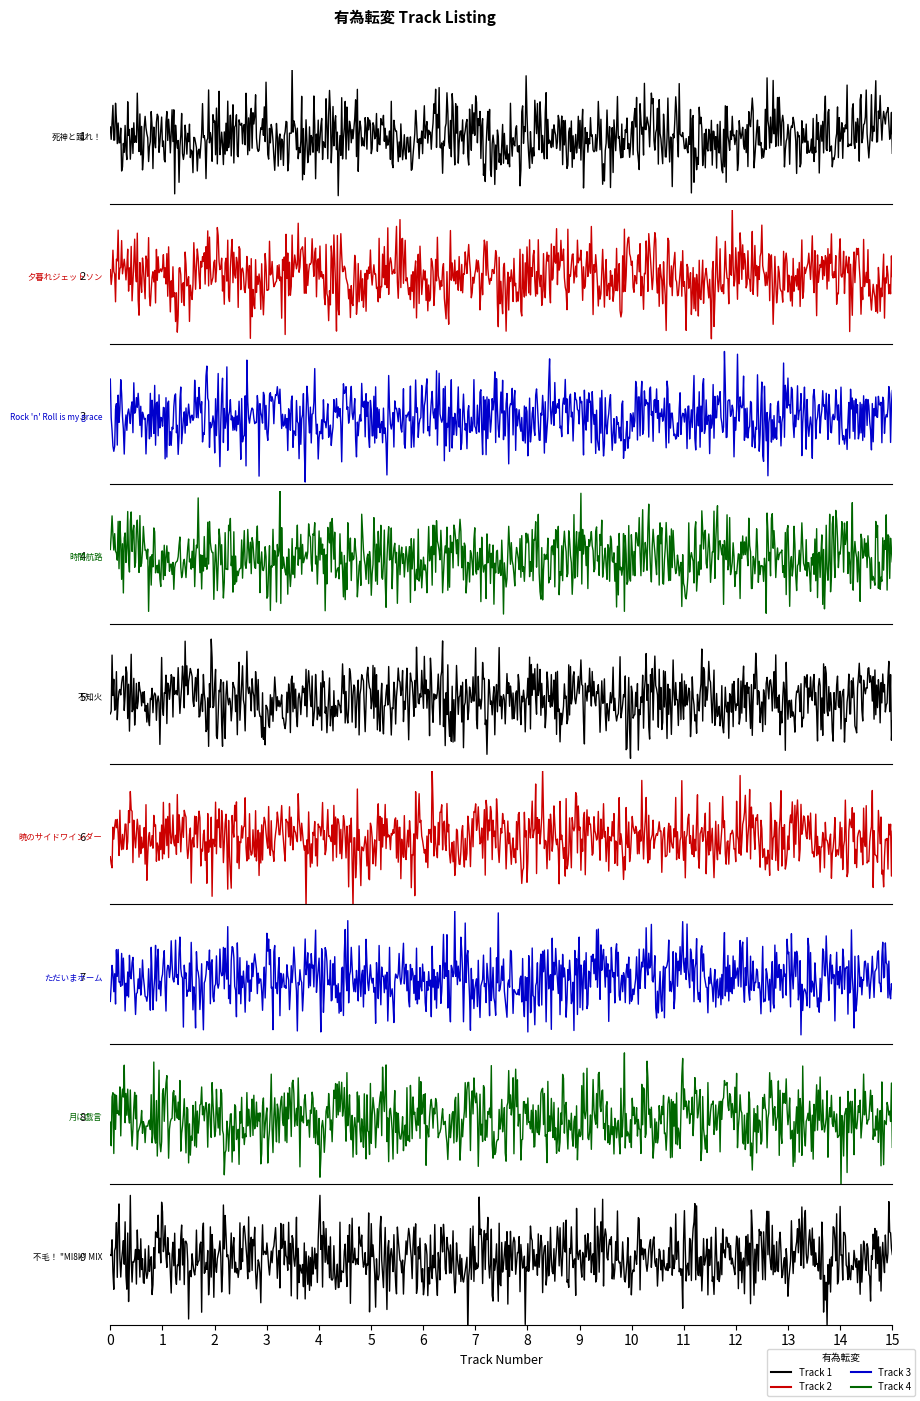

The value at 7 is 11. True or false?

False